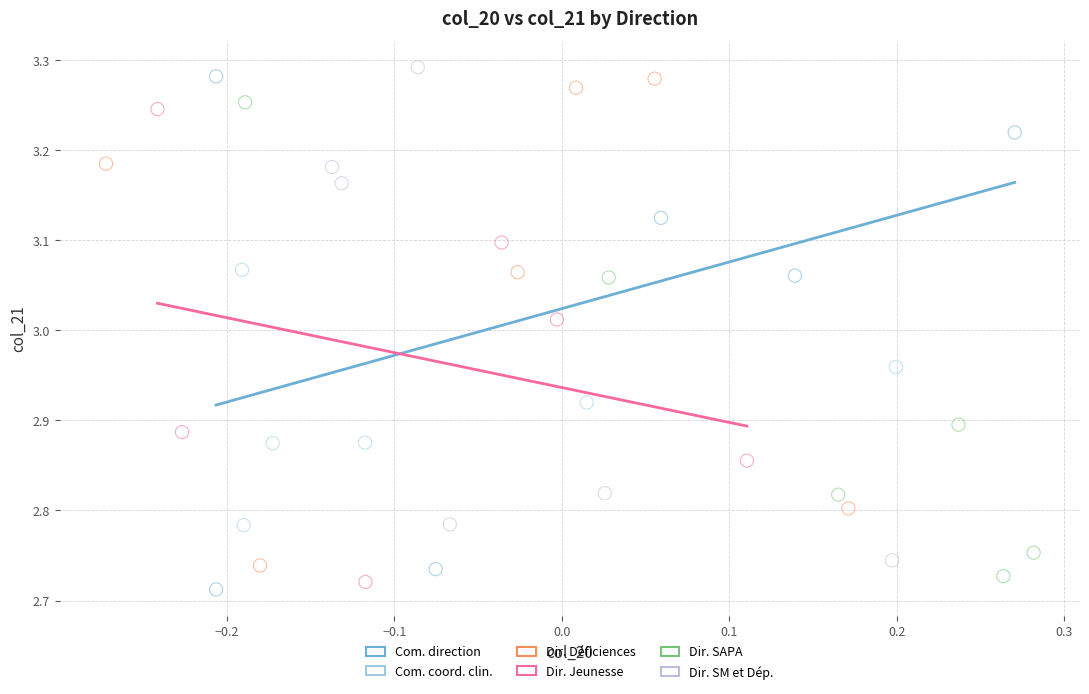

Which series has the largest Y range (max minus min)?

Com. direction